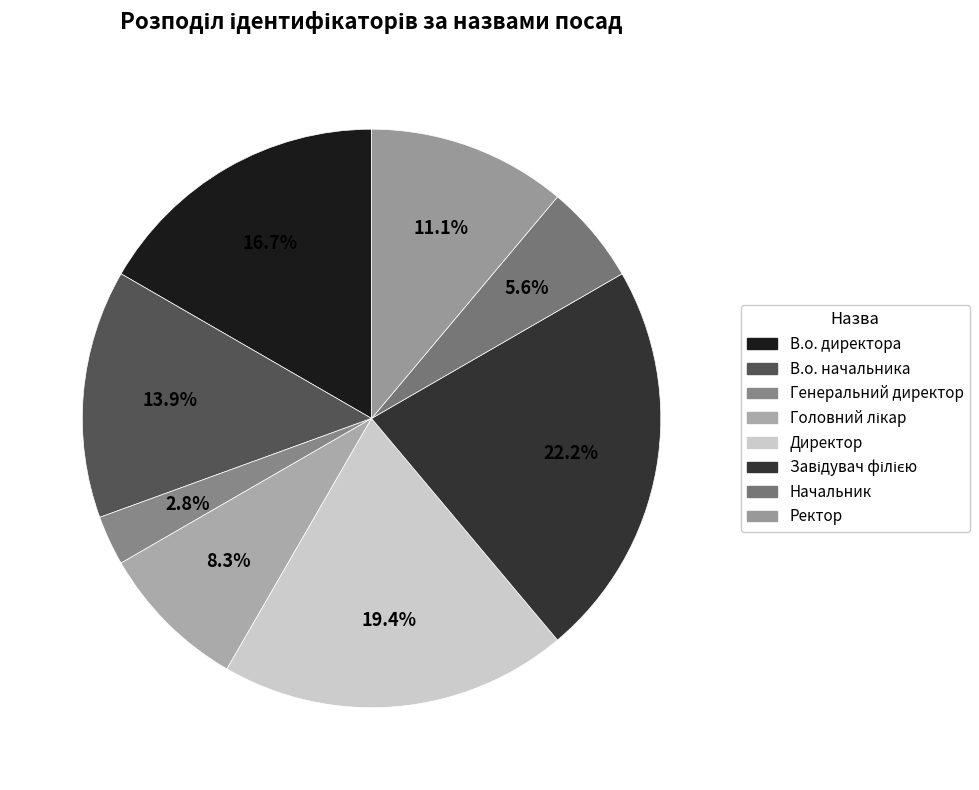

To the nearest percent, what percentage of the pie is Завідувач філією?

22%